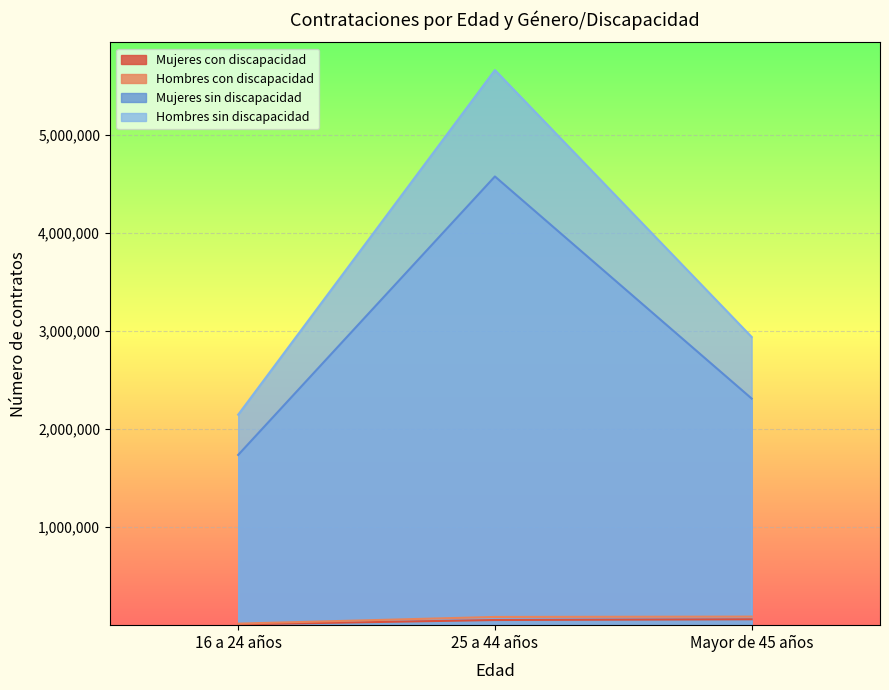

Does the chart display data point markers on the line(s)?

No